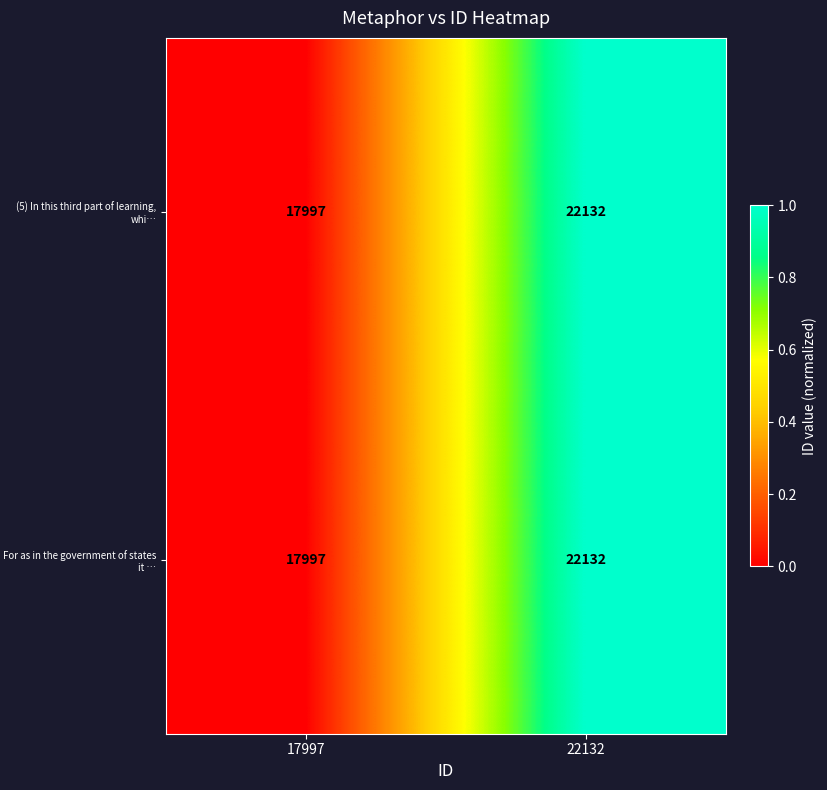

List the labels in order of For as in the government of states it … value, smallest first.

17997, 22132